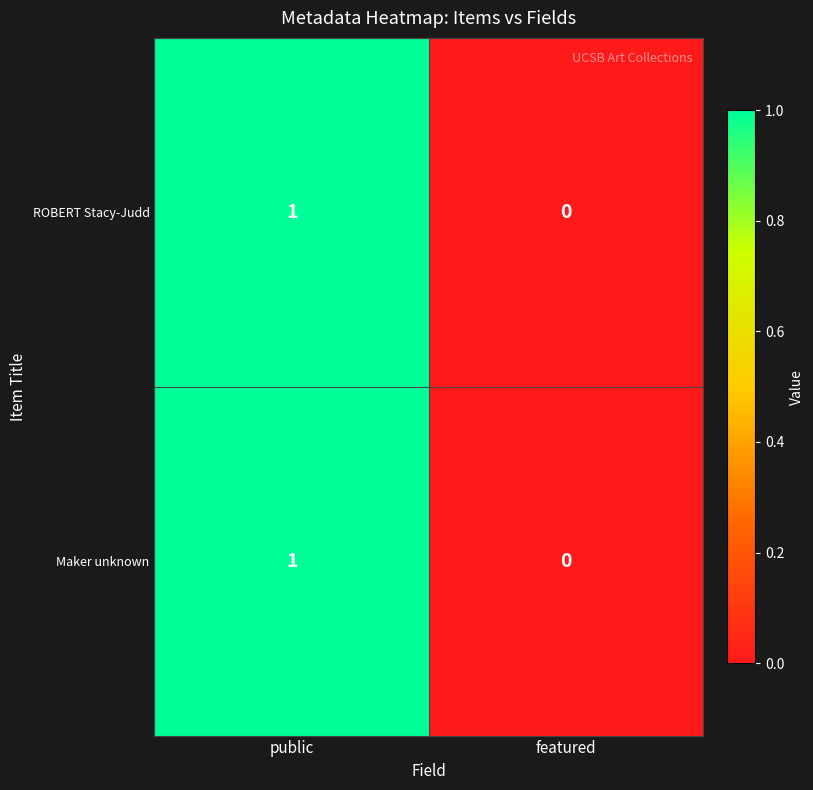

At which category is the sum across all series the highest?

public